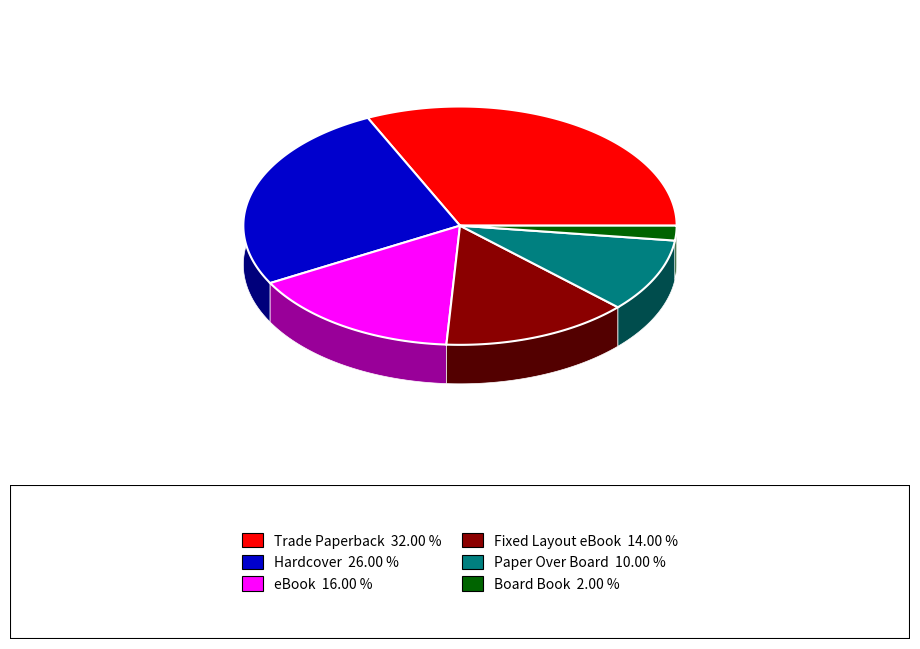

How many slices are in this pie chart?

6